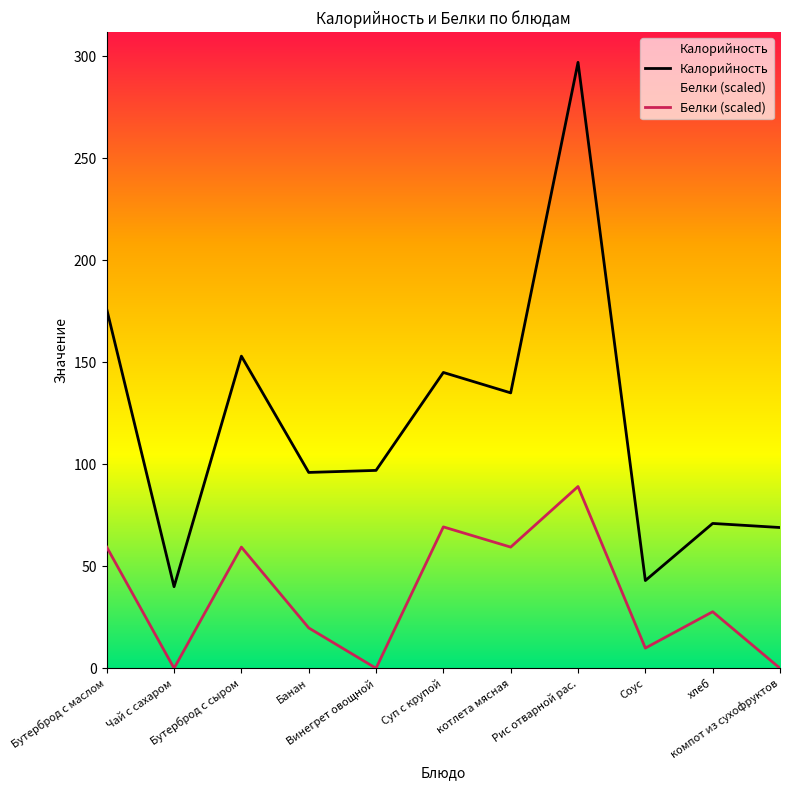

Is it true that Белки equals -41.9 at Чай с сахаром?

False